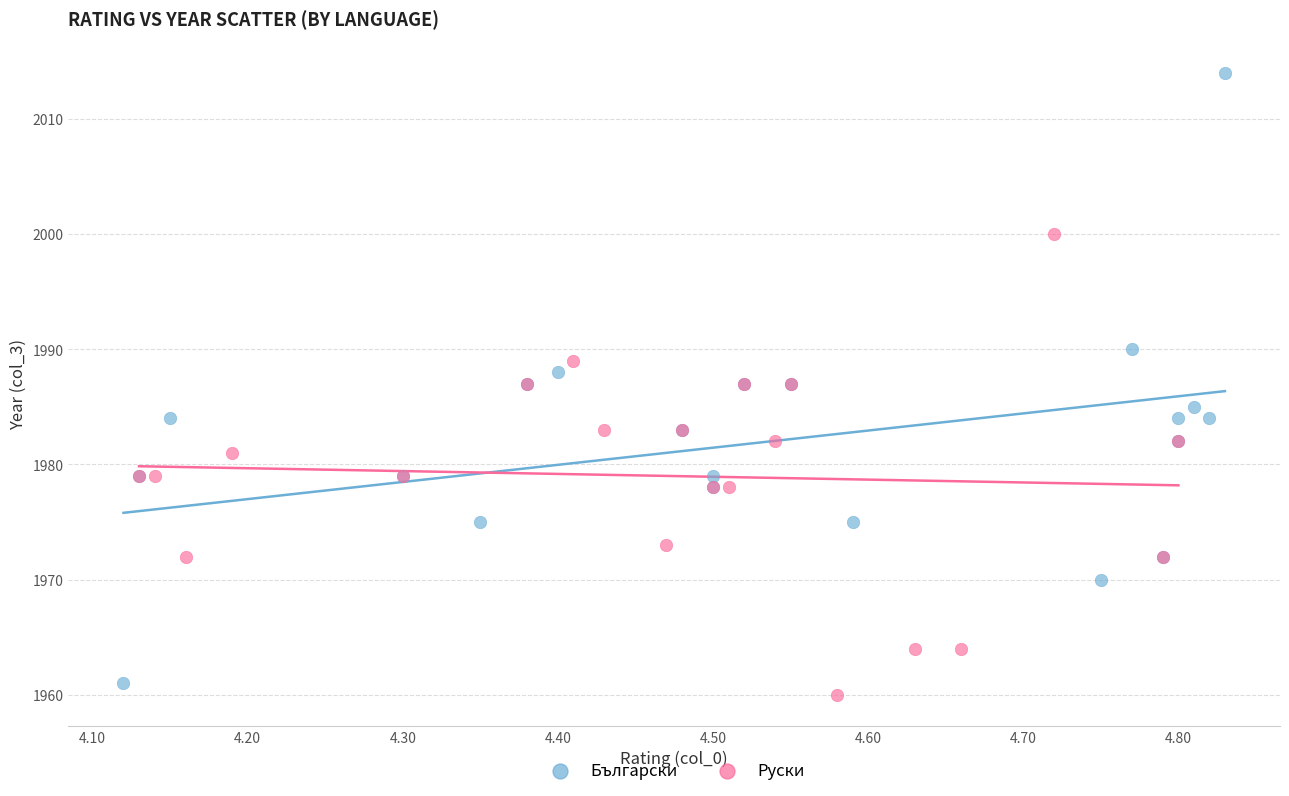

Which series contains the highest Y value?

Български